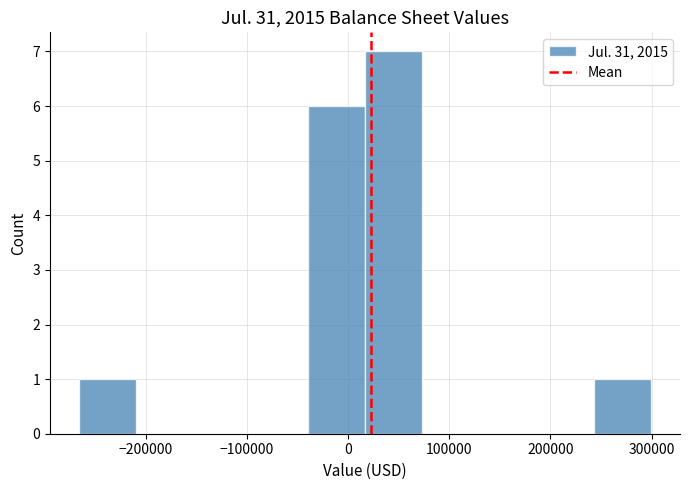

Over which range of the x-axis is the bar tallest?

20000 to 70000